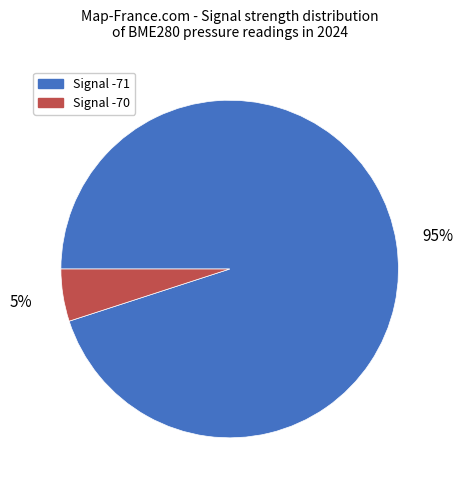

Is there any slice that represents more than half of the pie?

Yes